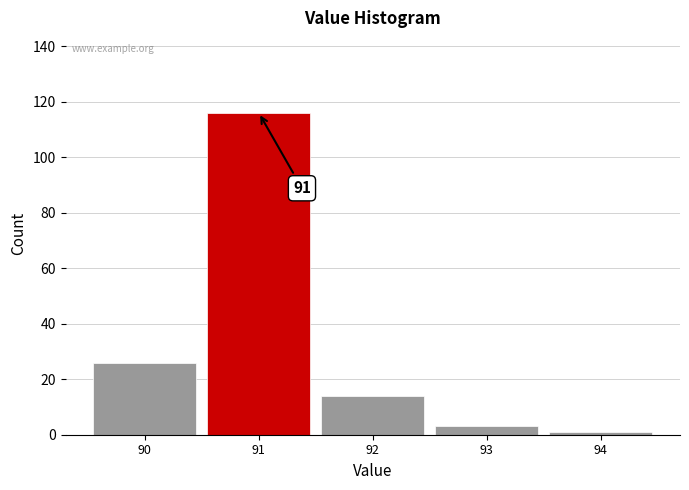

Over which range of the x-axis is the bar tallest?

90.5 to 91.5